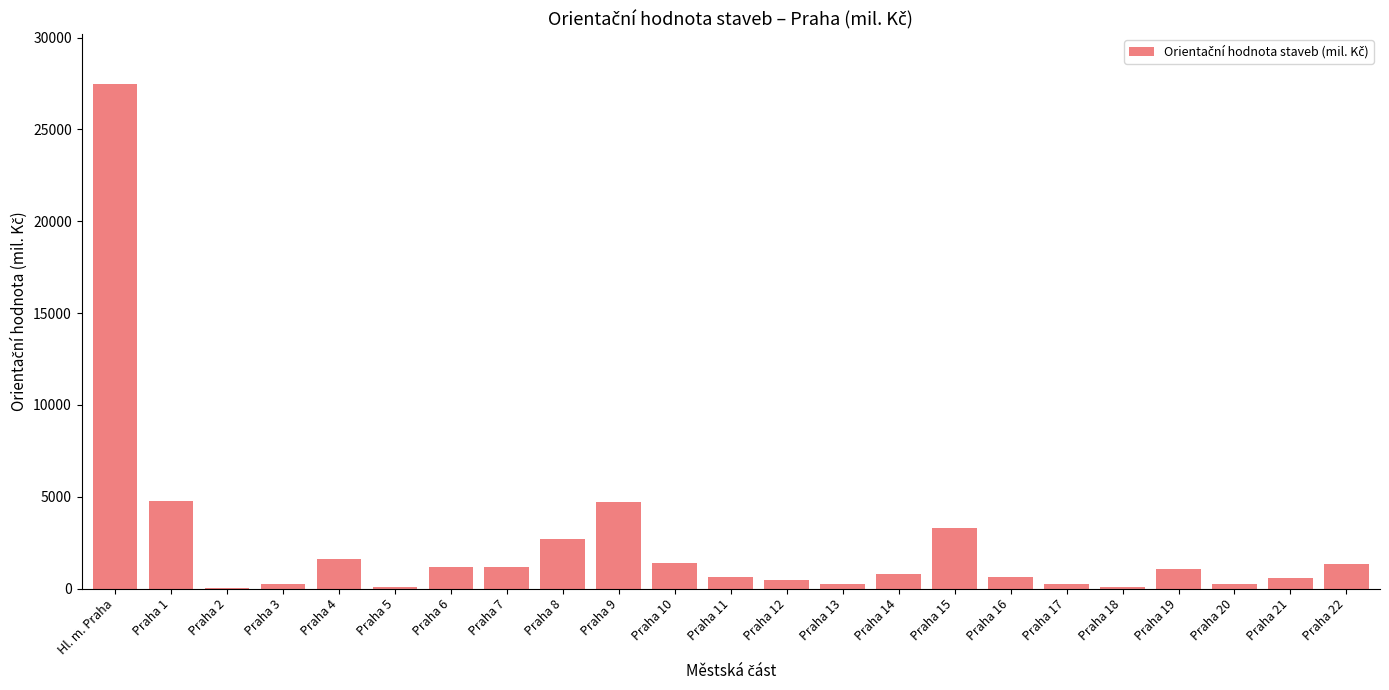

What is the ratio of the value at Praha 14 to the value at Praha 2?

43.5